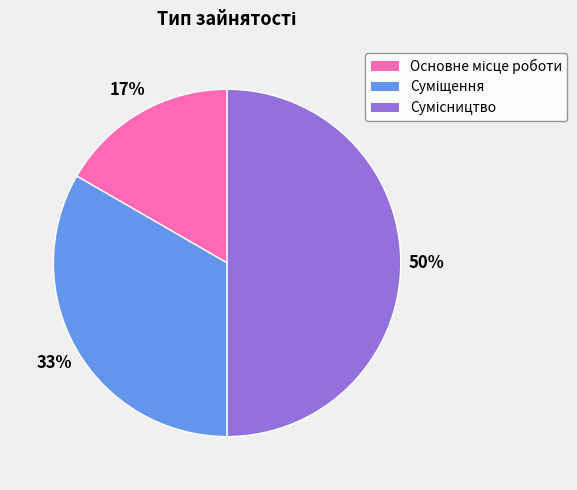

To the nearest percent, what is the difference between the largest and smallest slice percentages?

33%